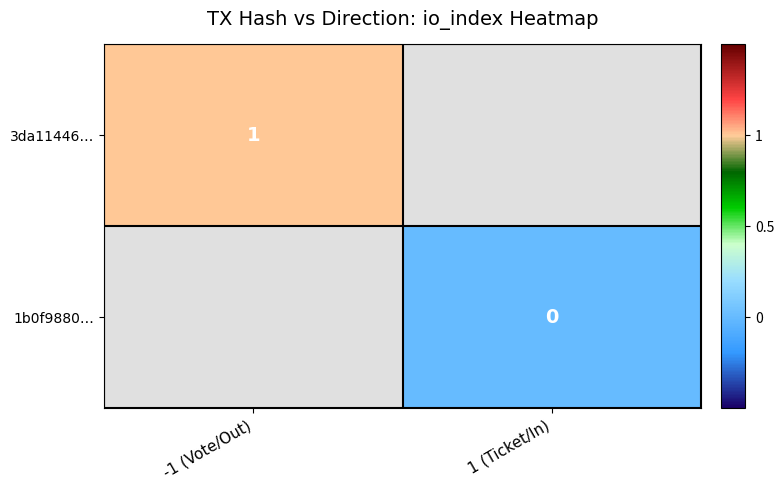

The 3da11446… series shows 0 at -1 (Vote/Out). True or false?

False